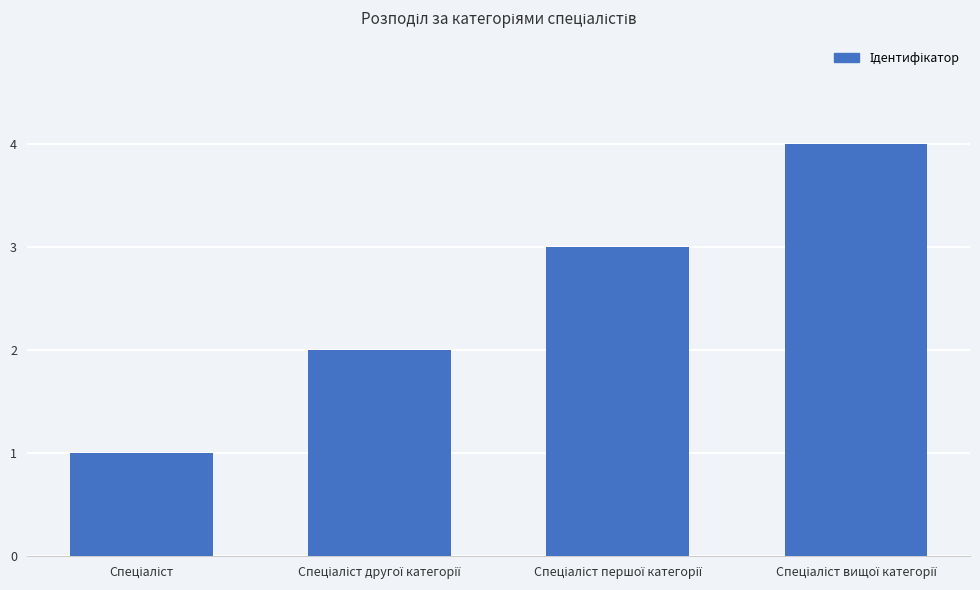

Reading left to right, transcribe all the data shown in this chart.

1	2	3	4